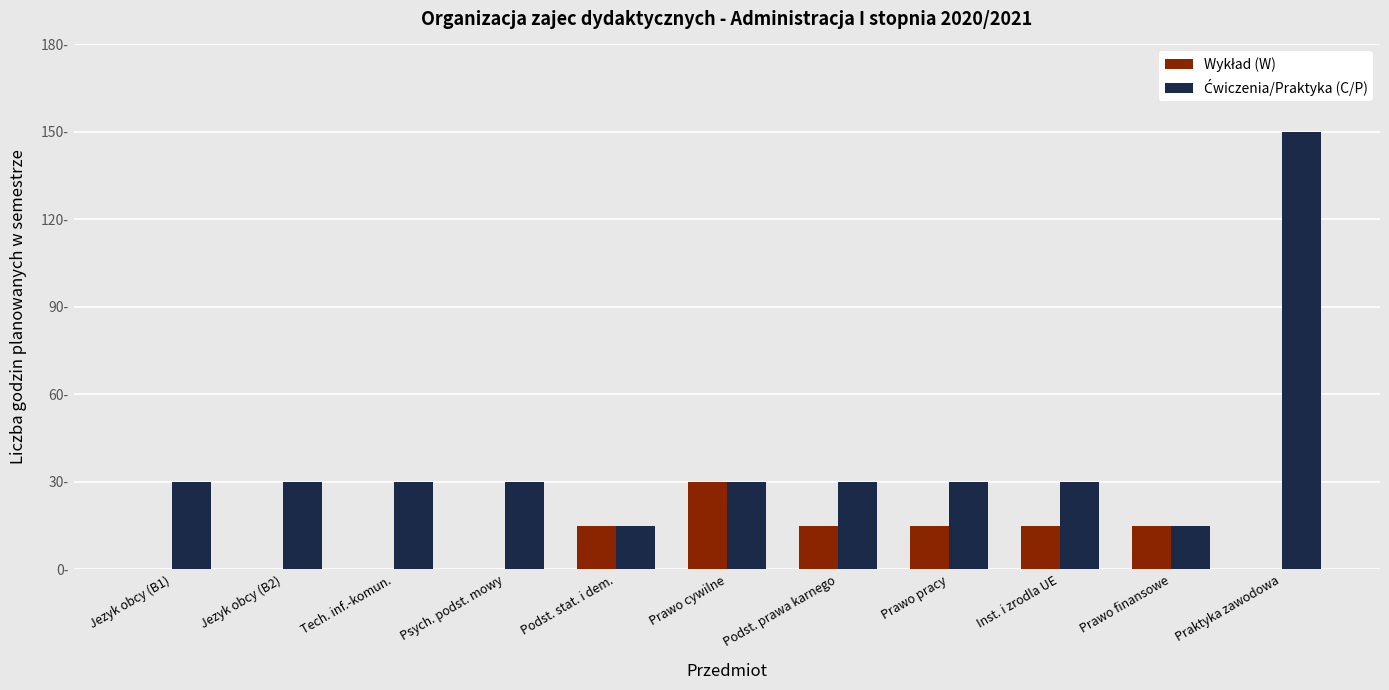

Are the bars grouped side by side (vs. stacked)?

Yes